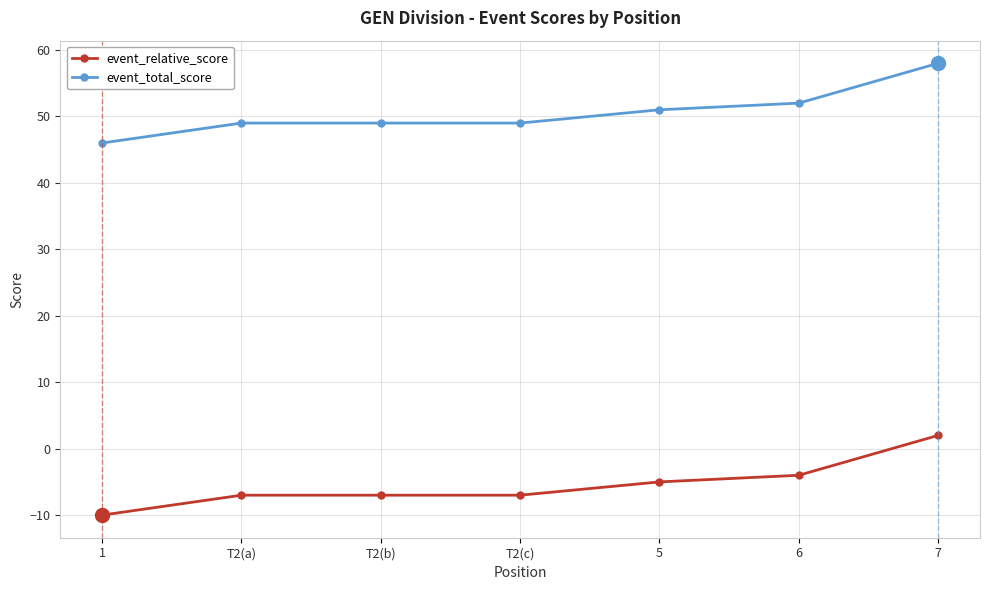

Is it true that event_relative_score equals 2 at 7?

True